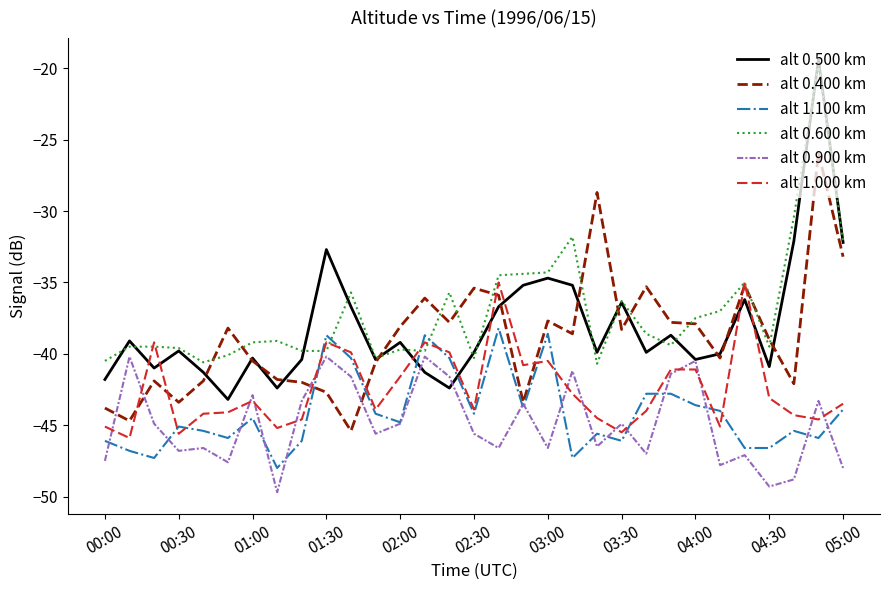

Which series has the widest spread of values?

alt 0.500 km